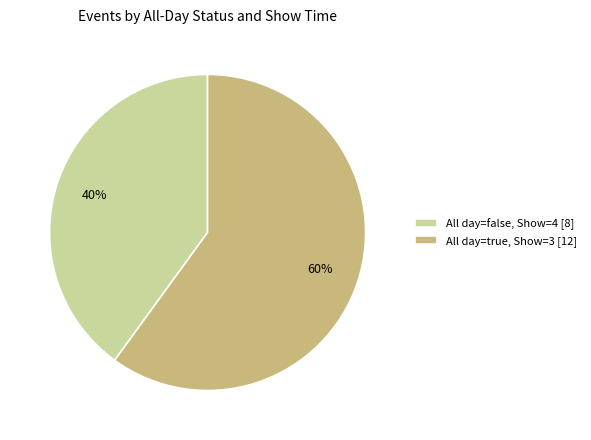

To the nearest percent, what is the difference between the All day=false, Show=4 [8] and All day=true, Show=3 [12] slice percentages?

20%